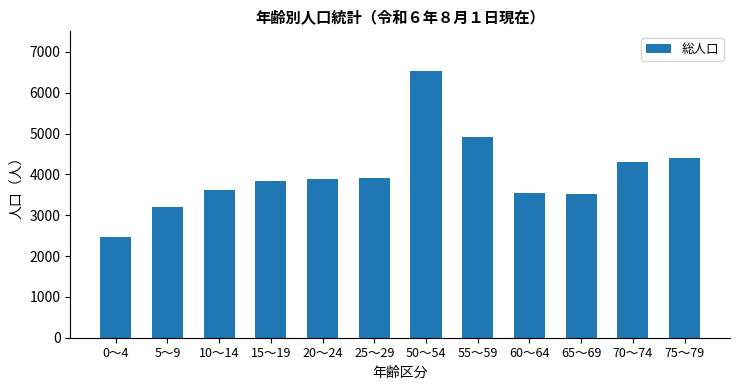

What value does the data have at 5～9, to the nearest 10?

3210